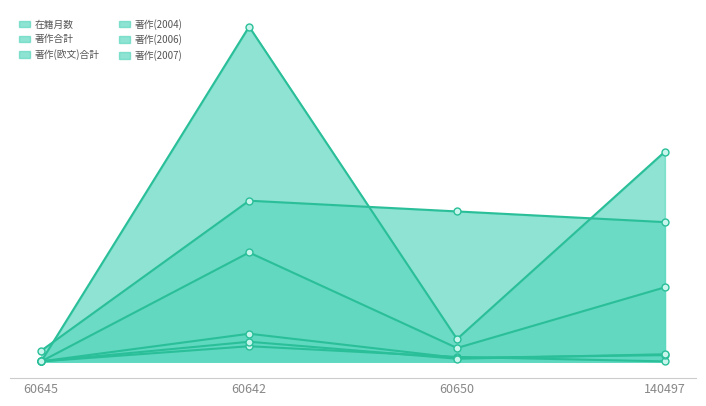

Reading left to right, what are all the values shown in this chart?

在籍月数: 12	180	168	156
著作合計: 0	375	25	235
著作(欧文)合計: 0	122	15	83
著作(2004): 0	17	5	0
著作(2006): 0	31	4	7
著作(2007): 0	22	3	8